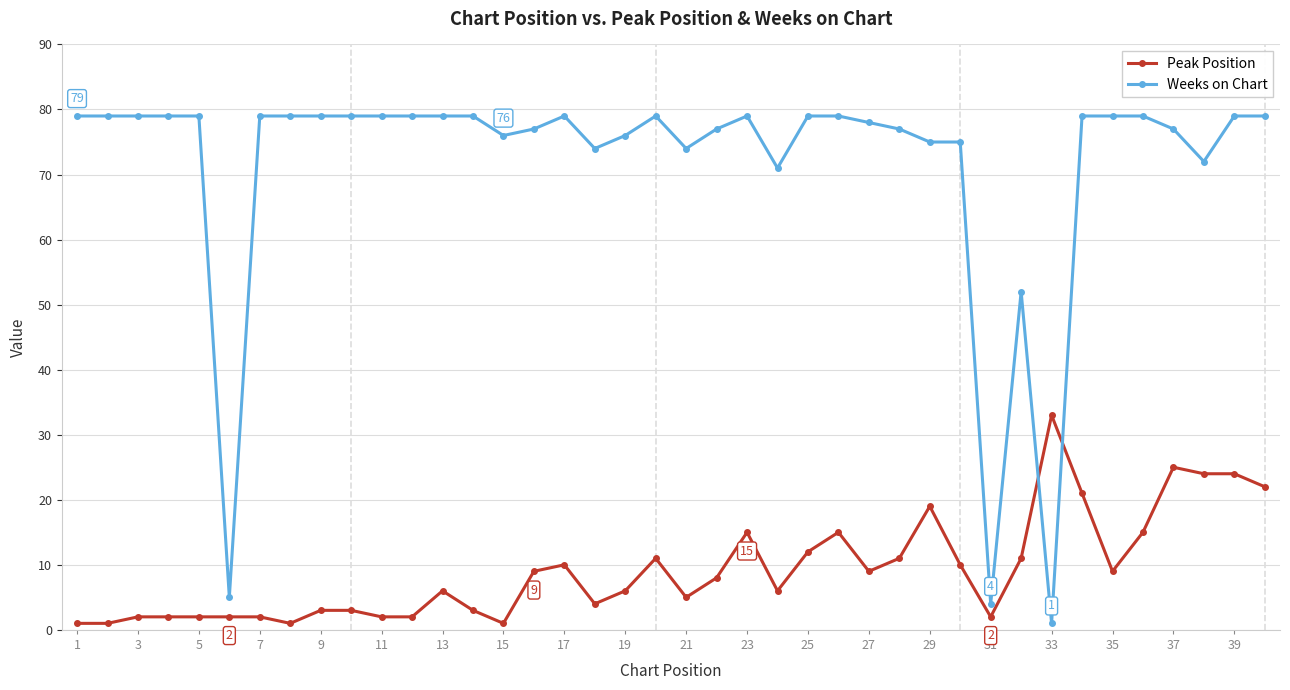

True or false: Weeks on Chart has more than 2 points higher than both neighbors.

True